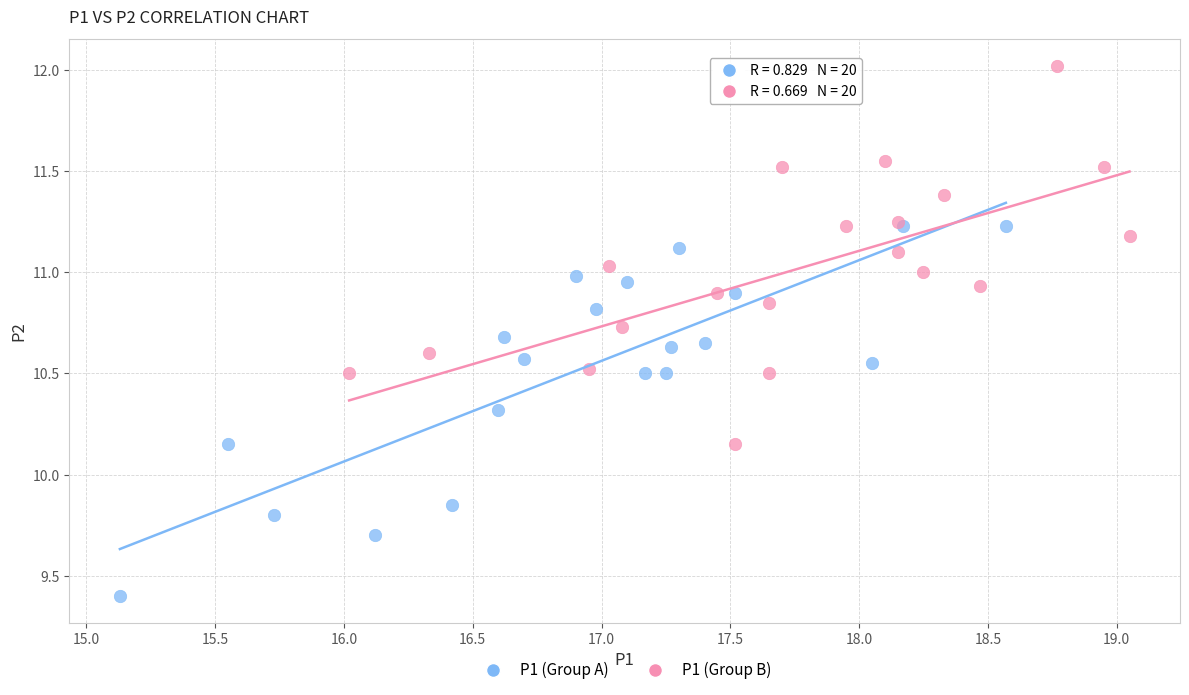

Which series contains the highest Y value?

P1 (Group B)